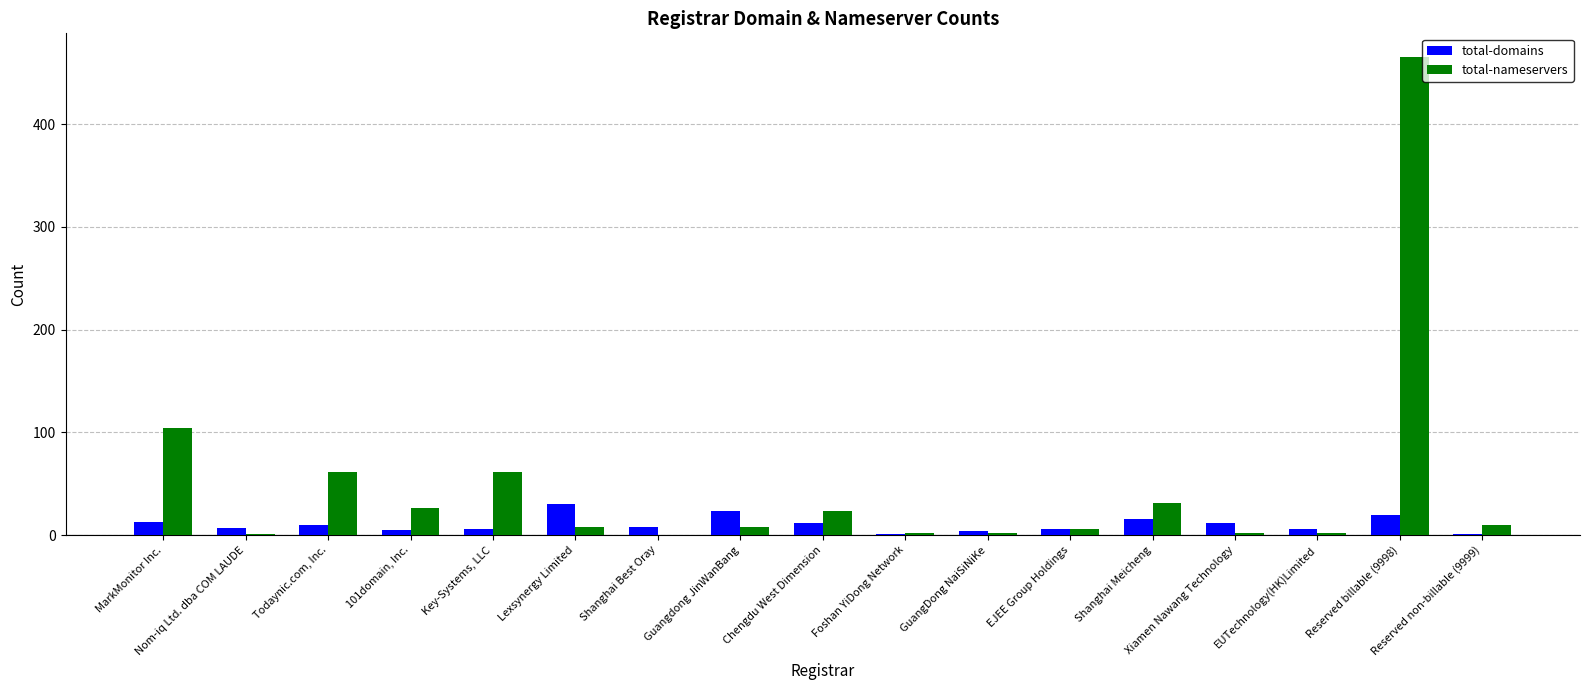

What are all the series names shown in the legend?

total-domains, total-nameservers